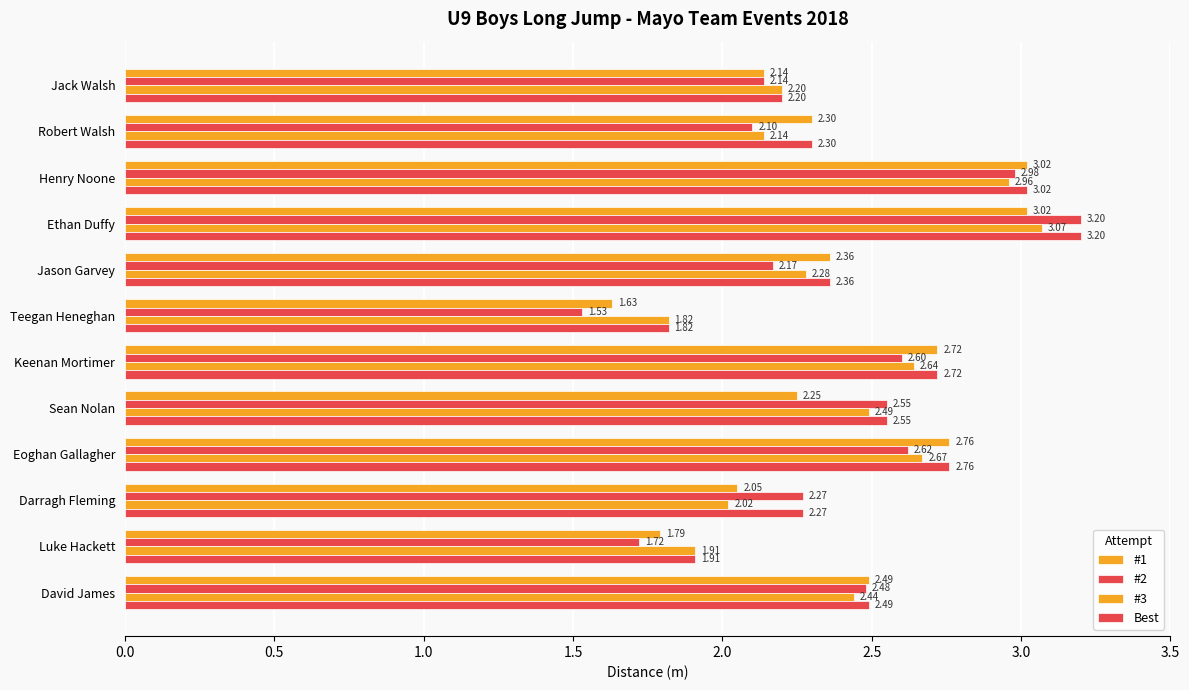

How many values in the #3 series exceed 2?

10